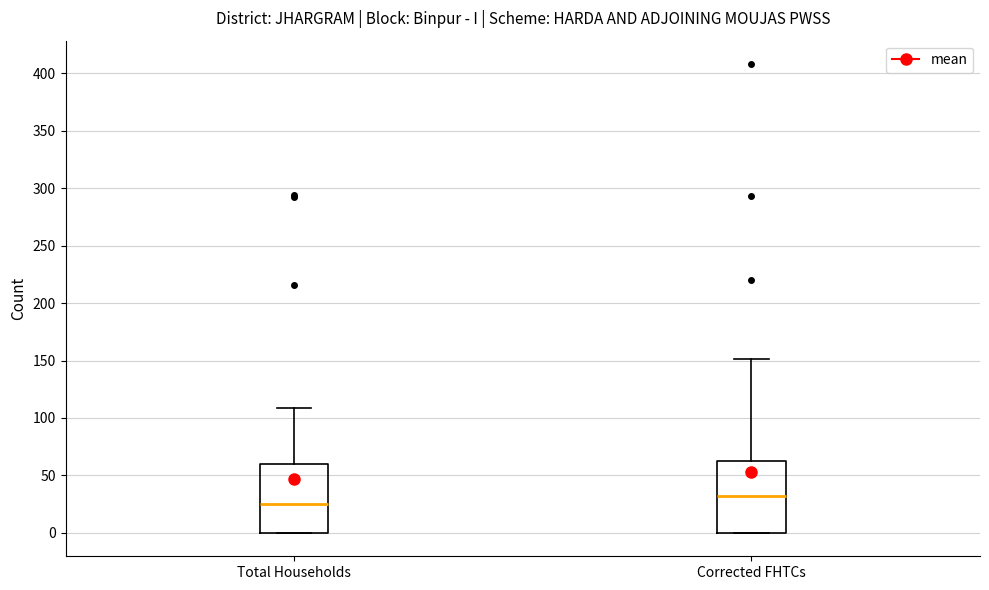

Where is the upper edge of the box for Corrected FHTCs on the y-axis? The values are not printed on the chart, so give them approximately, as read against the axis.

65